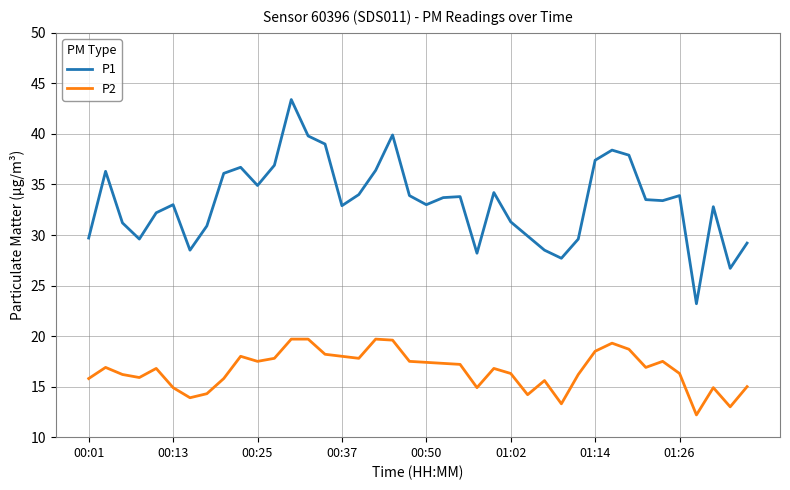

What is the smallest value displayed?

12.2